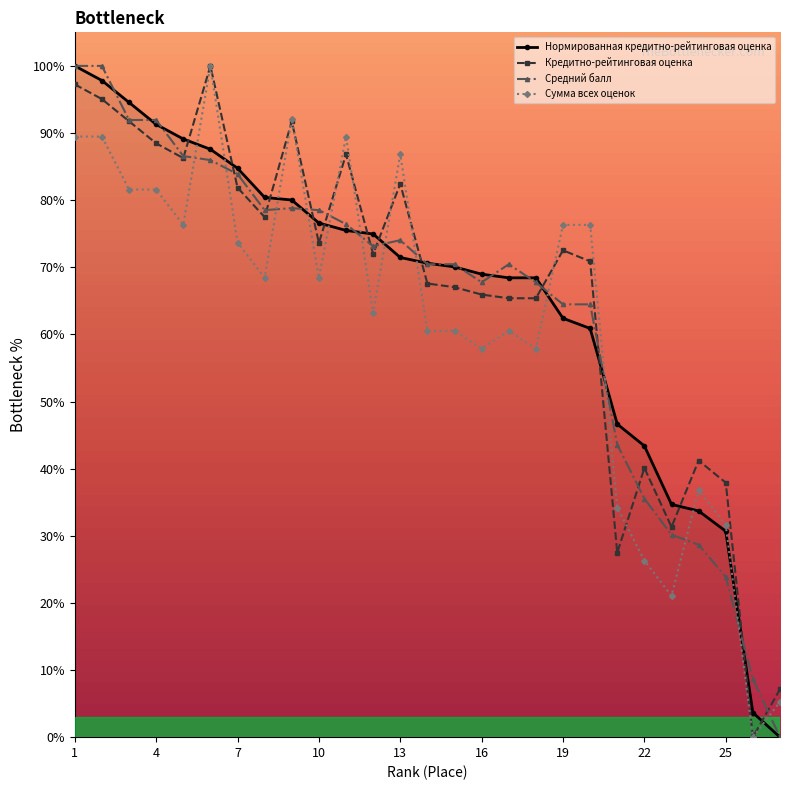

True or false: Нормированная кредитно-рейтинговая оценка and Средний балл cross at least once.

True